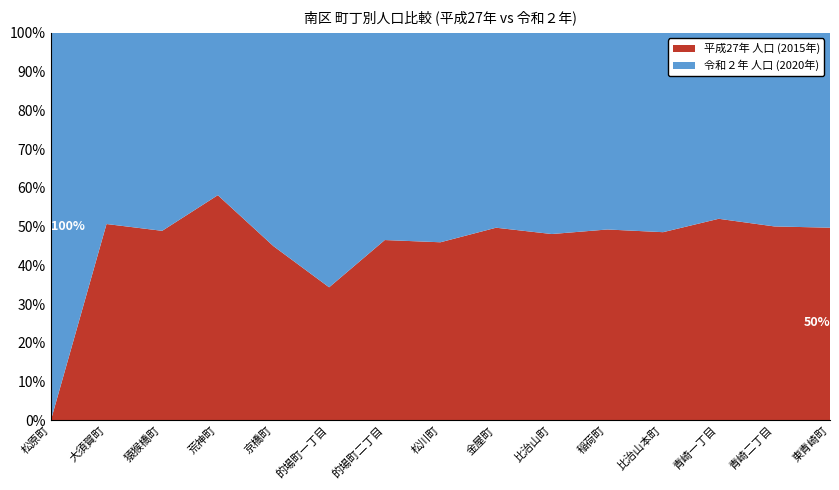

Reading left to right, what are all the values shown in this chart?

令和２年 人口 (2020年): 1695	1640	189	178	868	545	479	763	902	1332	552	2477	675	1888	641
平成27年 人口 (2015年): 0	1685	181	247	709	285	417	649	892	1234	536	2339	732	1892	634